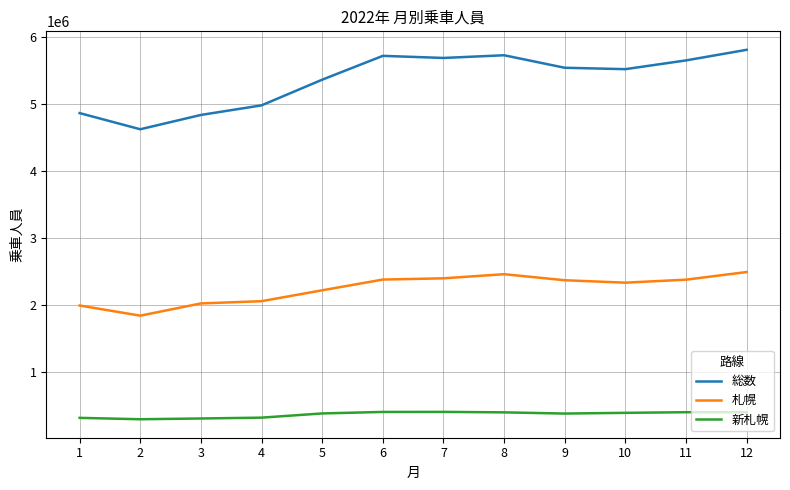

What is the difference between the highest and lowest values at 2?

4325016